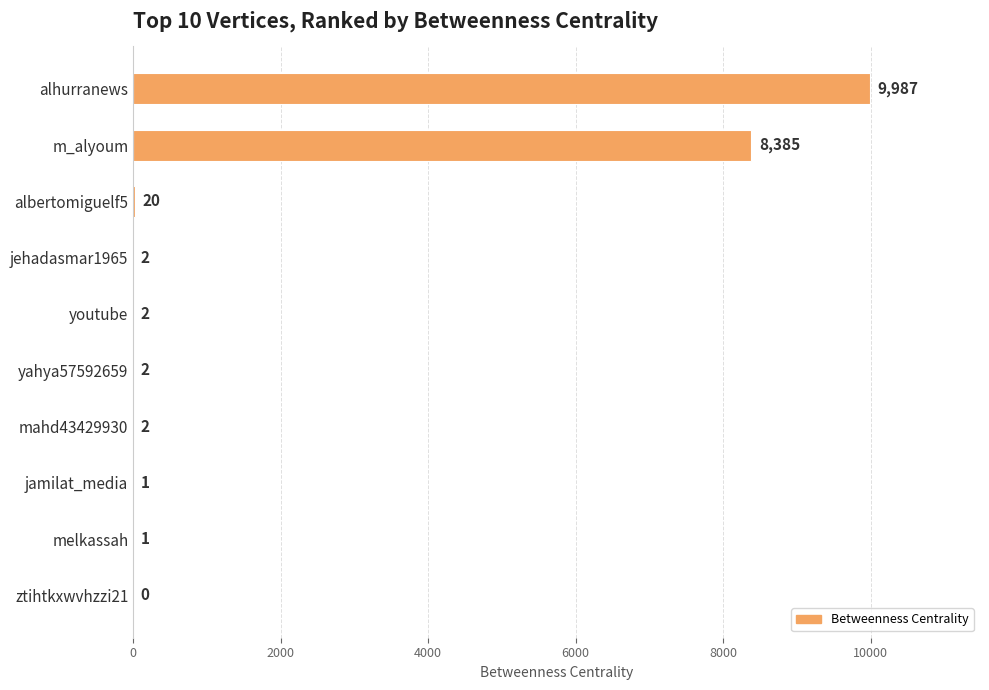

Reading top to bottom, list all the values displayed in this chart.

alhurranews=9987	m_alyoum=8385	albertomiguelf5=20	jehadasmar1965=2	youtube=2	yahya57592659=2	mahd43429930=2	jamilat_media=1	melkassah=1	ztihtkxwvhzzi21=0